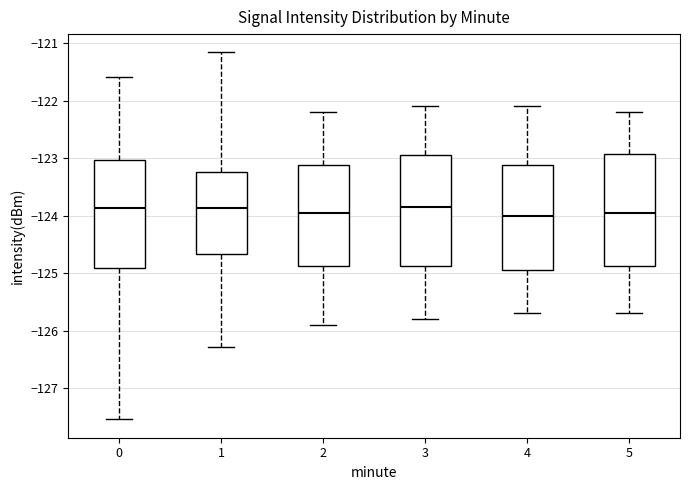

Where does the upper whisker of the box at x = 2 end on the y-axis? The values are not printed on the chart, so give them approximately, as read against the axis.

-122.2